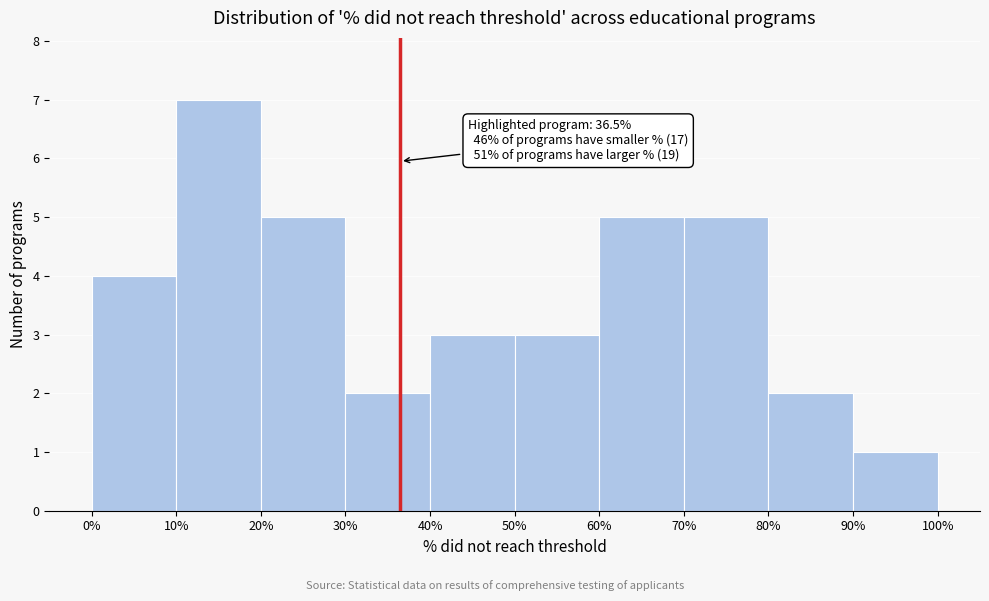

Over which range of the x-axis is the bar tallest?

10% to 20%